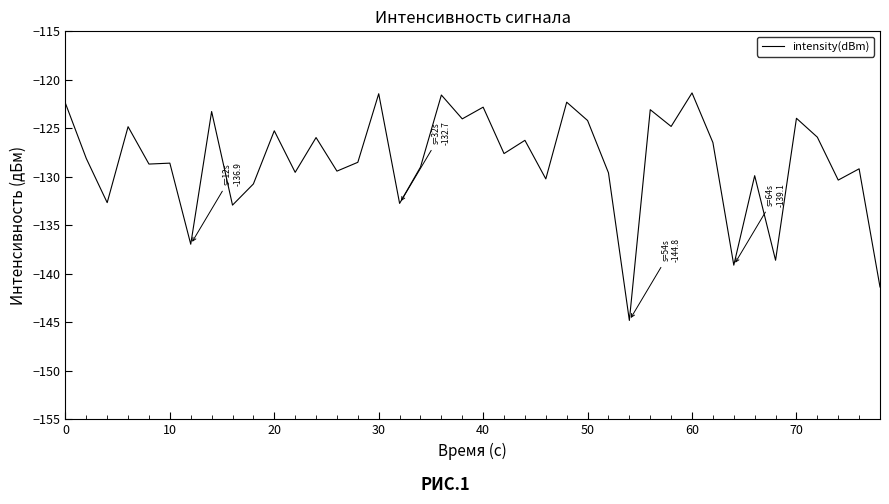

What is the smallest value displayed?

-144.8